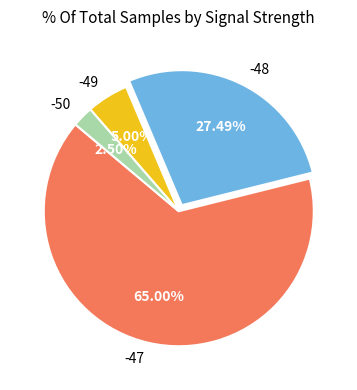

What is the ratio of the value at -48 to the value at -49?

5.5